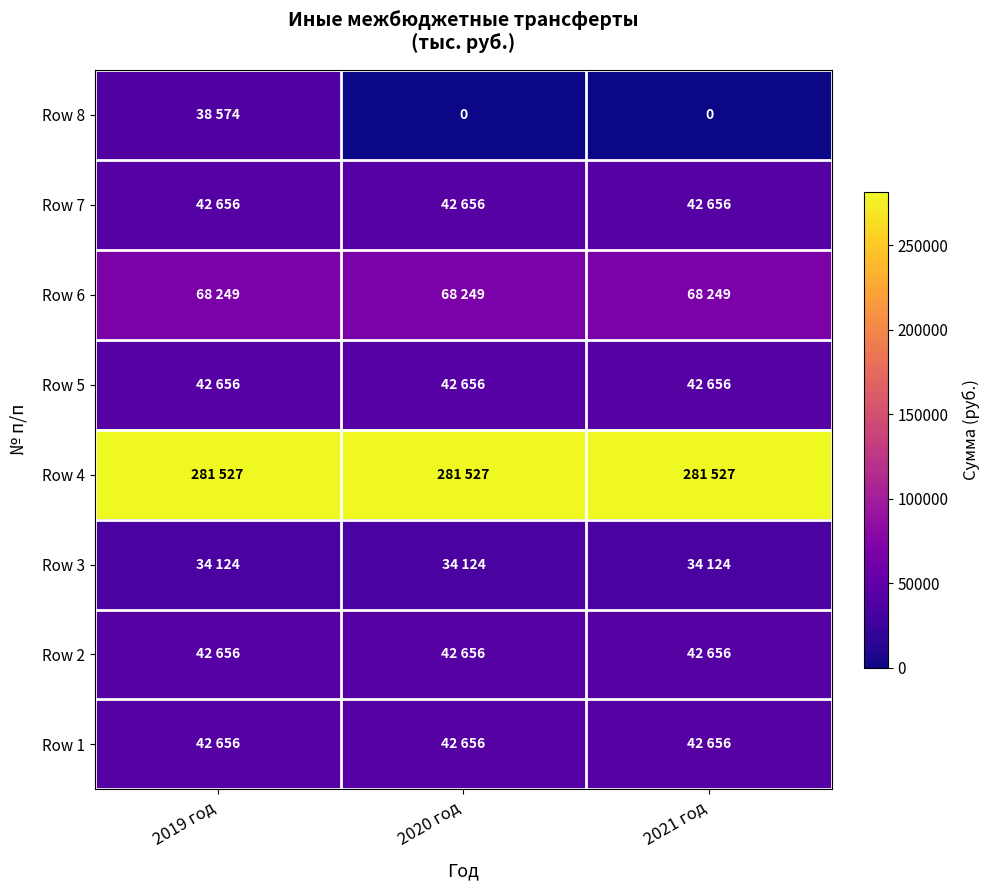

What is the sum of all Row 8 values?

38574